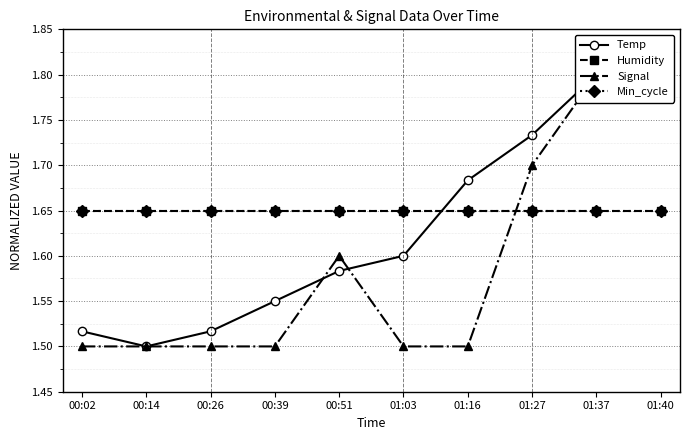

Is it true that Temp equals 1.7 at 01:16?

True